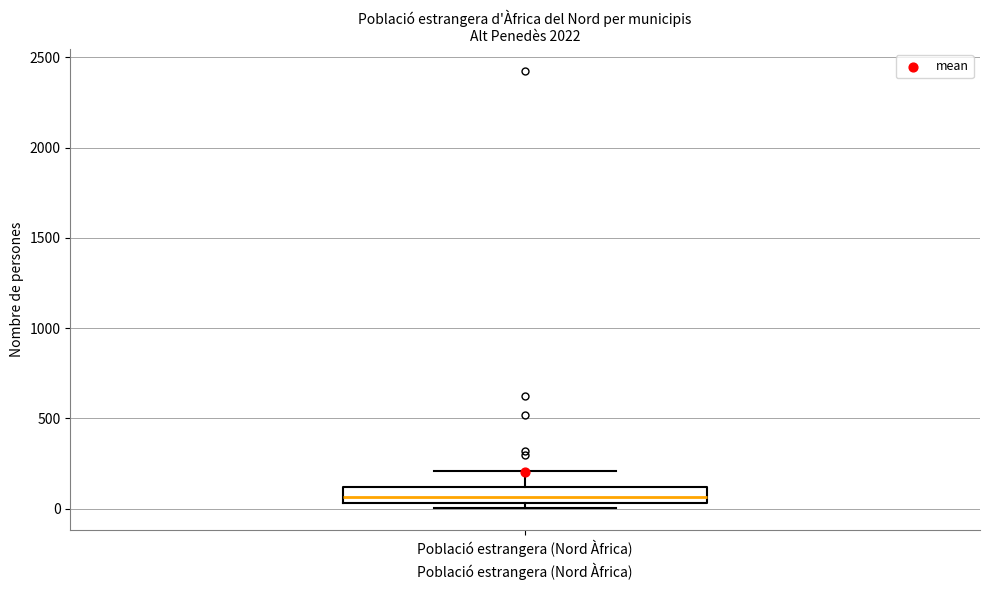

Transcribe this box plot: give where the median line is, the range the box spans, and where the two whiskers end, as read against the y-axis. The values are not printed on the chart, so give them approximately, as read against the axis.

median 50 (inside the box), box 50 to 100, whiskers 0 to 200